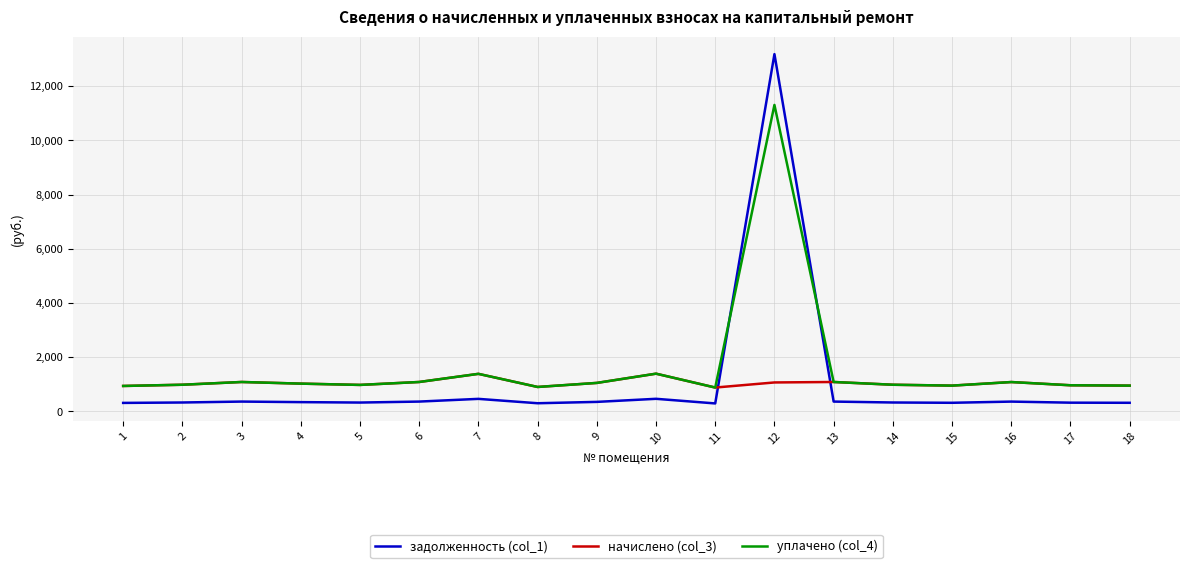

What is the lowest value of the уплачено (col_4) series?

879.1